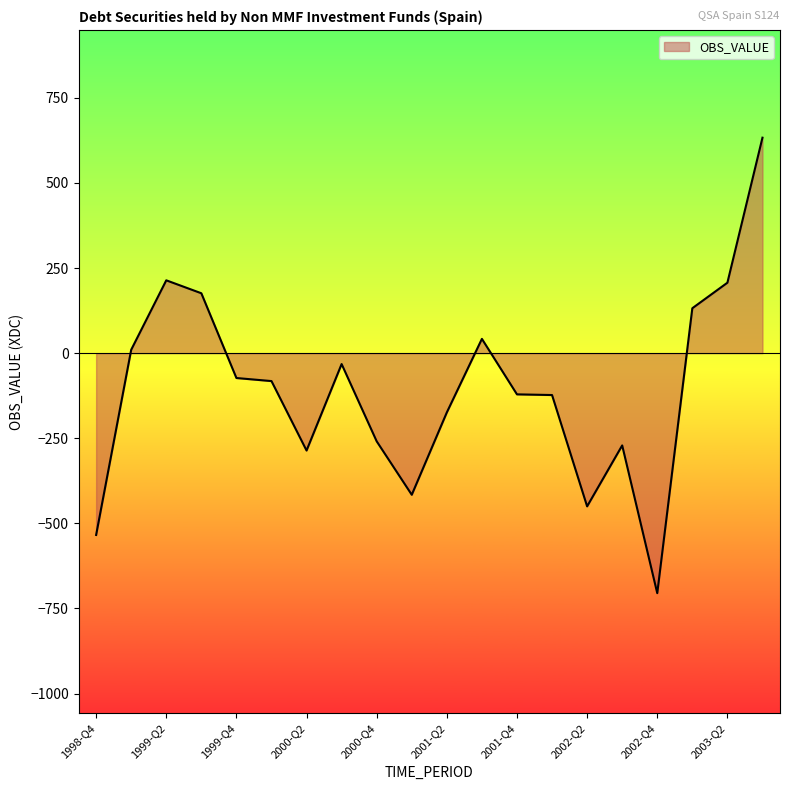

What is the difference between the maximum and minimum values?

1338